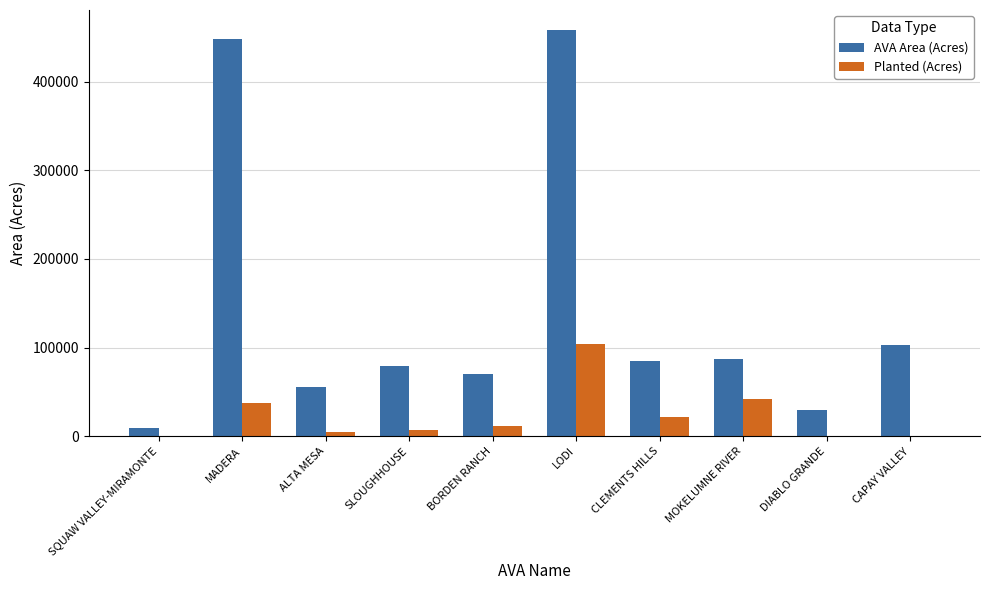

What is the average value of the Planted (Acres) series?

22985.7